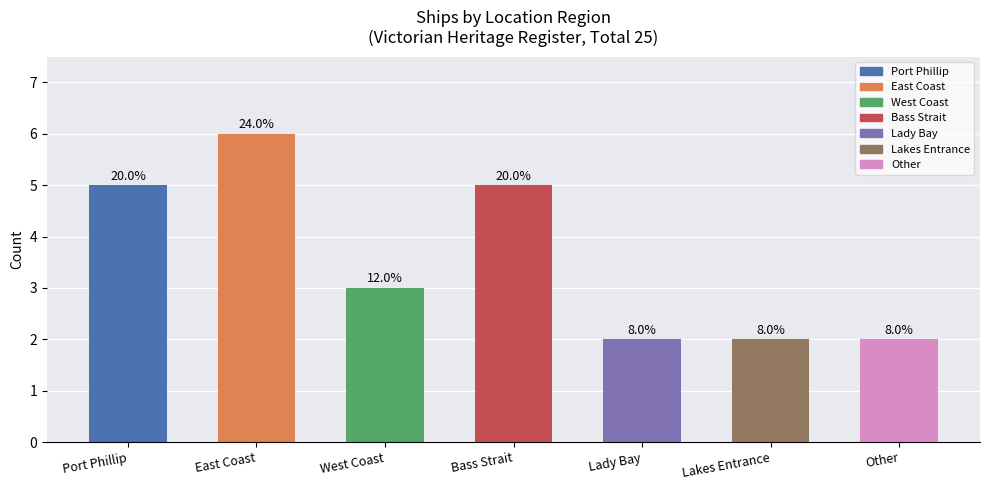

Reading right to left, list all the values displayed in this chart.

2	2	2	5	3	6	5